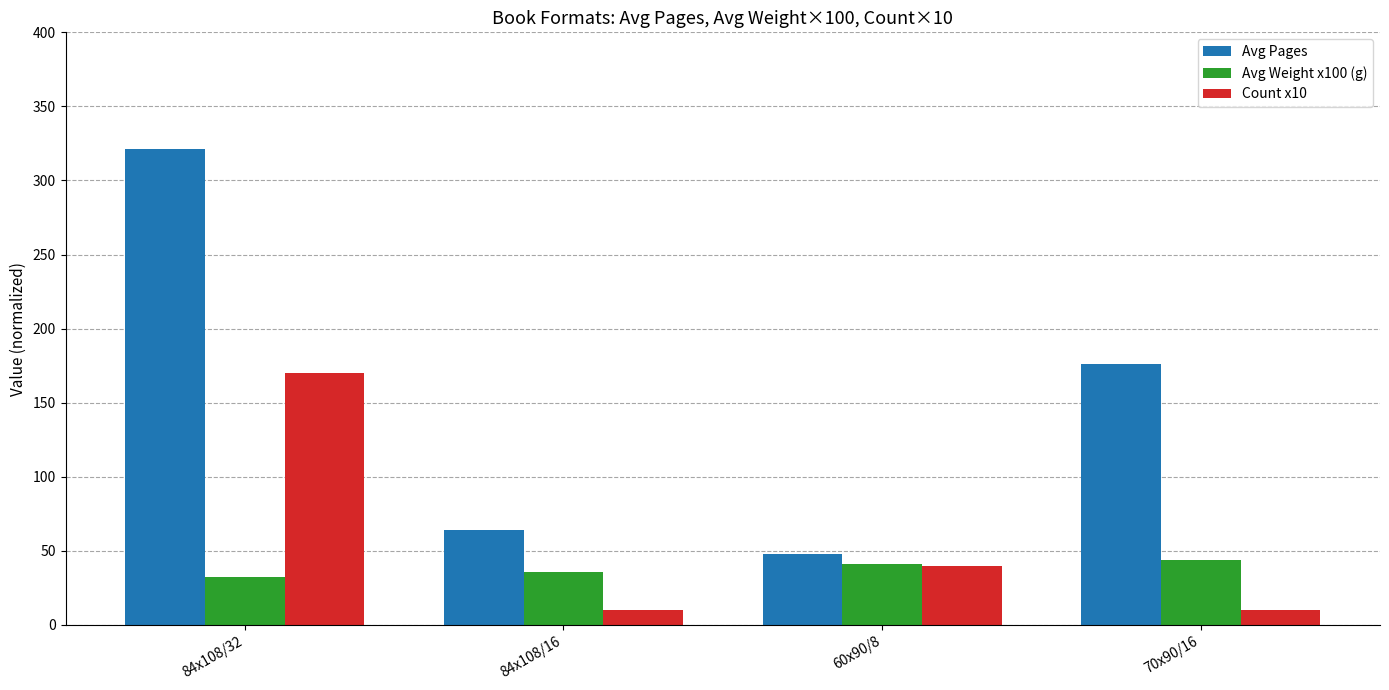

Does the chart contain stacked bars?

No